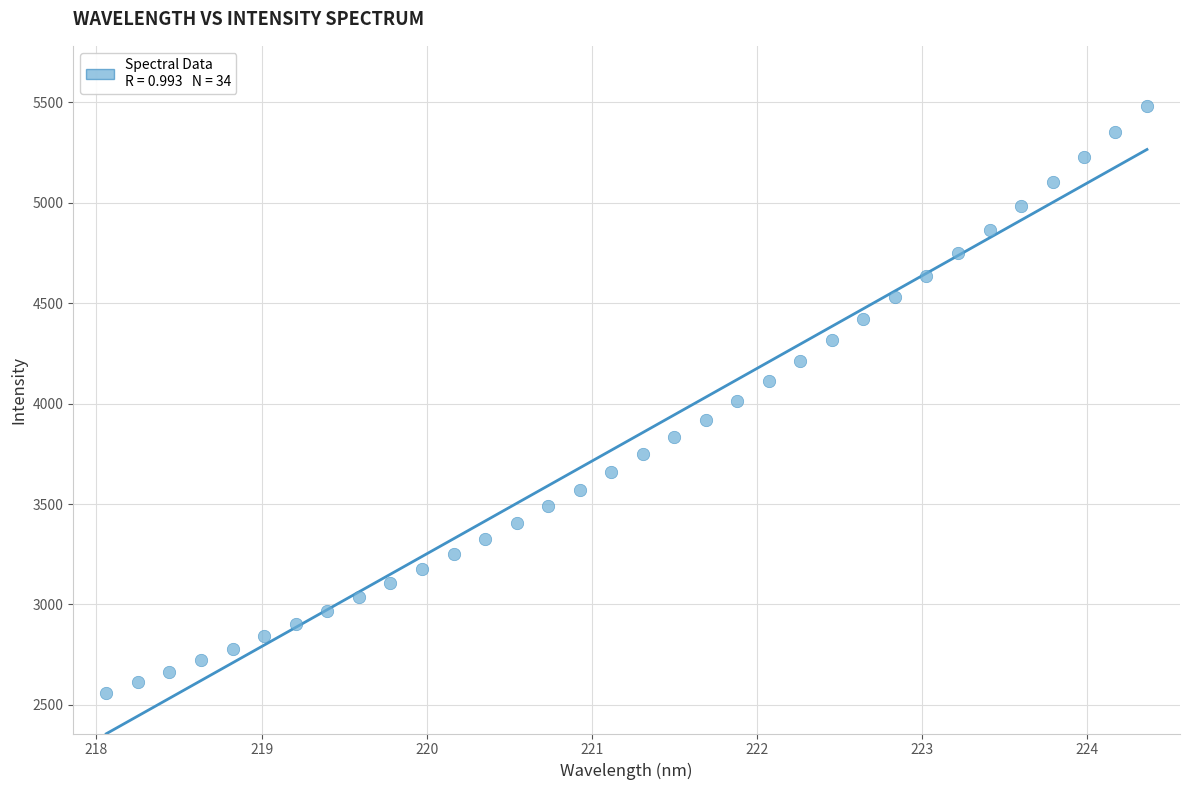

What is the range of Y values (max minus min)?

2923.9